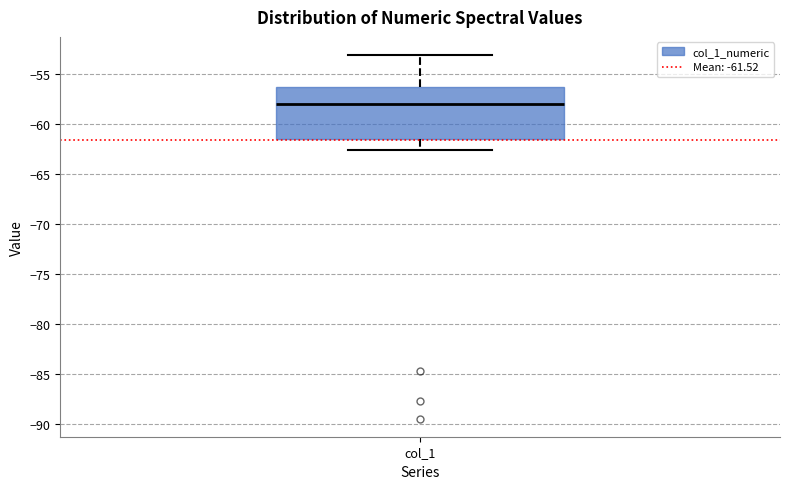

Where is the upper edge of the box for col_1 on the y-axis? The values are not printed on the chart, so give them approximately, as read against the axis.

-56.5